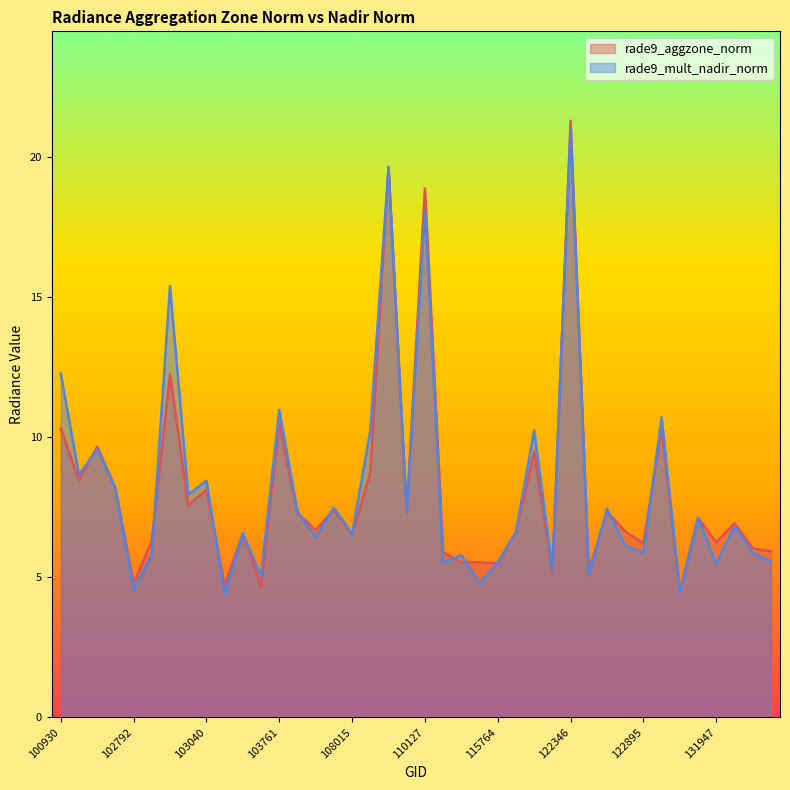

Which label corresponds to the largest value in the chart?

122346